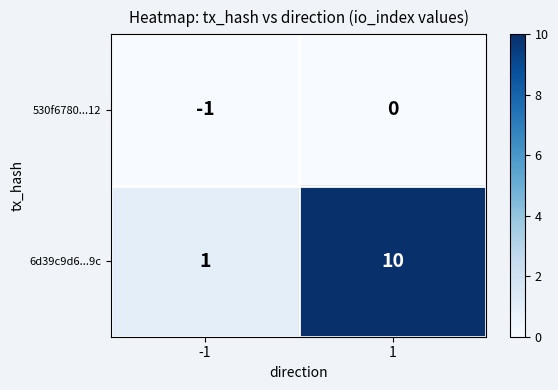

Is the value of 530f6780...12 at 1 greater than the value of 6d39c9d6...9c at -1?

No